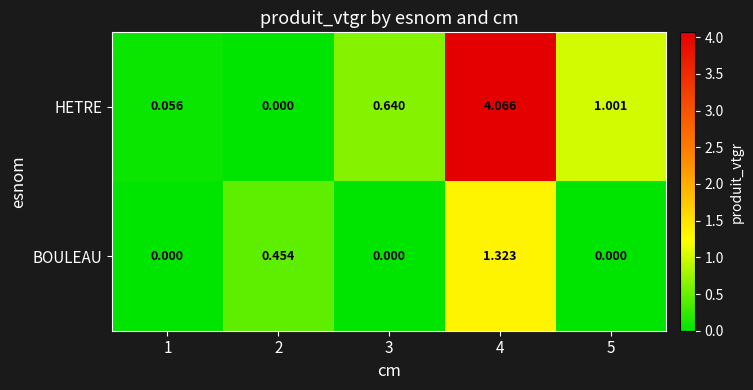

At 2, list the series in order from largest to smallest.

BOULEAU, HETRE